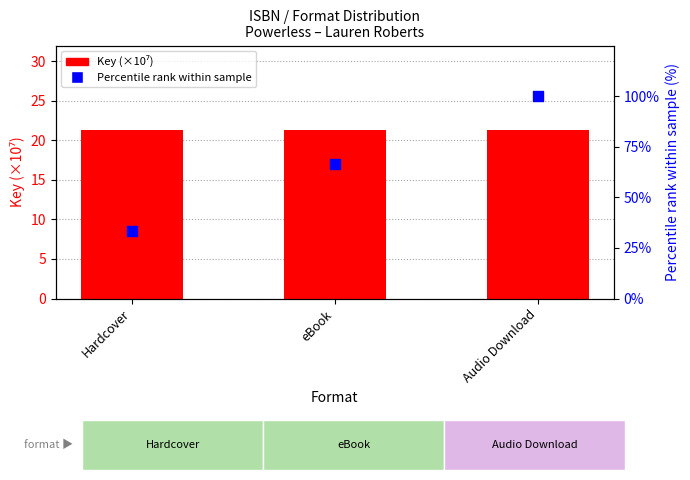

Is the value of Key (×10⁷) at eBook greater than the value of Percentile rank within sample at Hardcover?

No